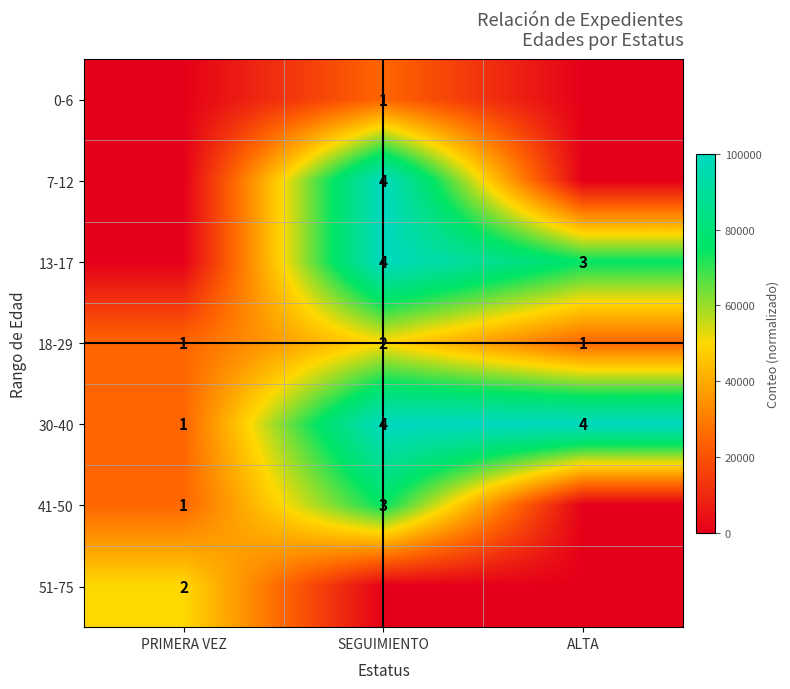

Is the value of 0-6 at SEGUIMIENTO greater than the value of 7-12 at SEGUIMIENTO?

No